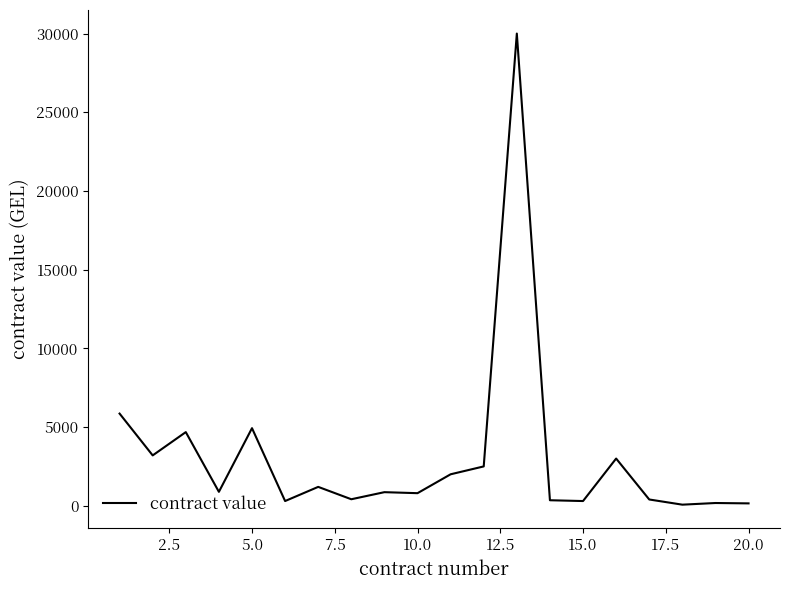

Does the chart display data point markers on the line(s)?

No